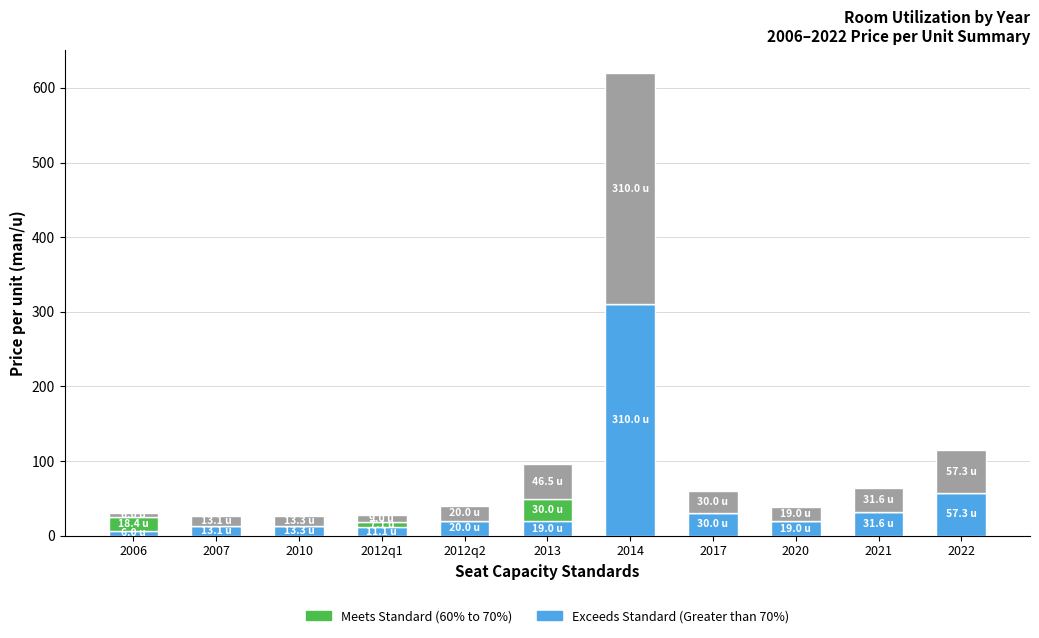

At which category is the sum across all series the highest?

2014